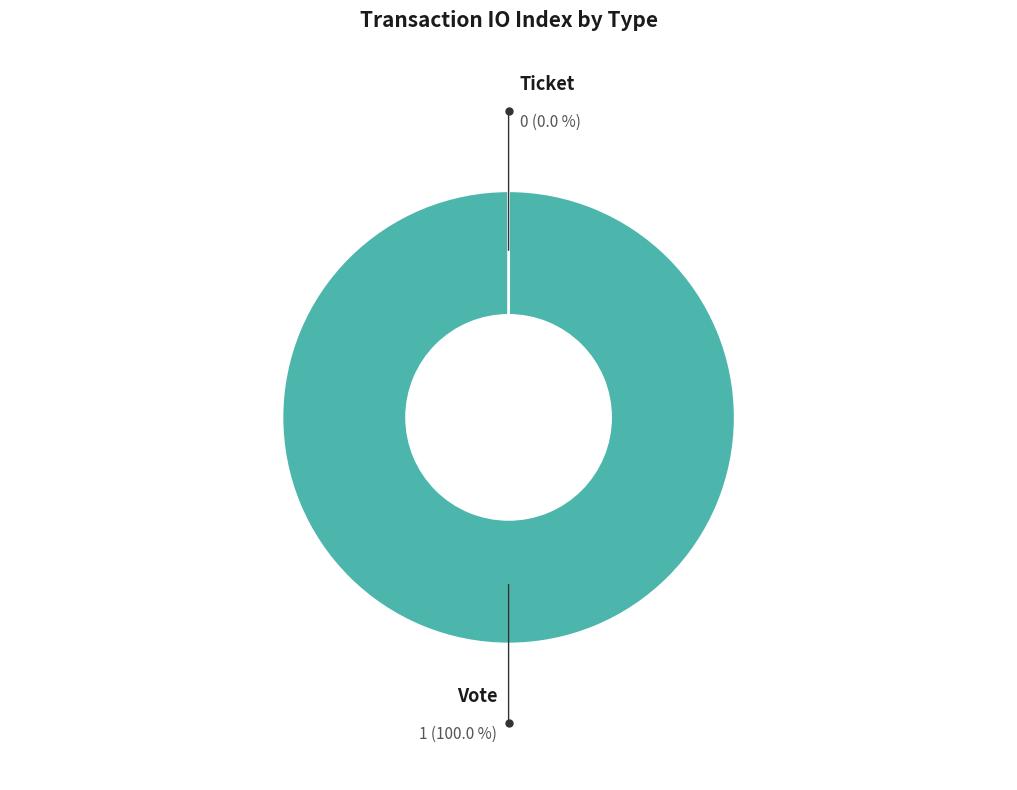

Rank the categories by value from lowest to highest.

Ticket, Vote